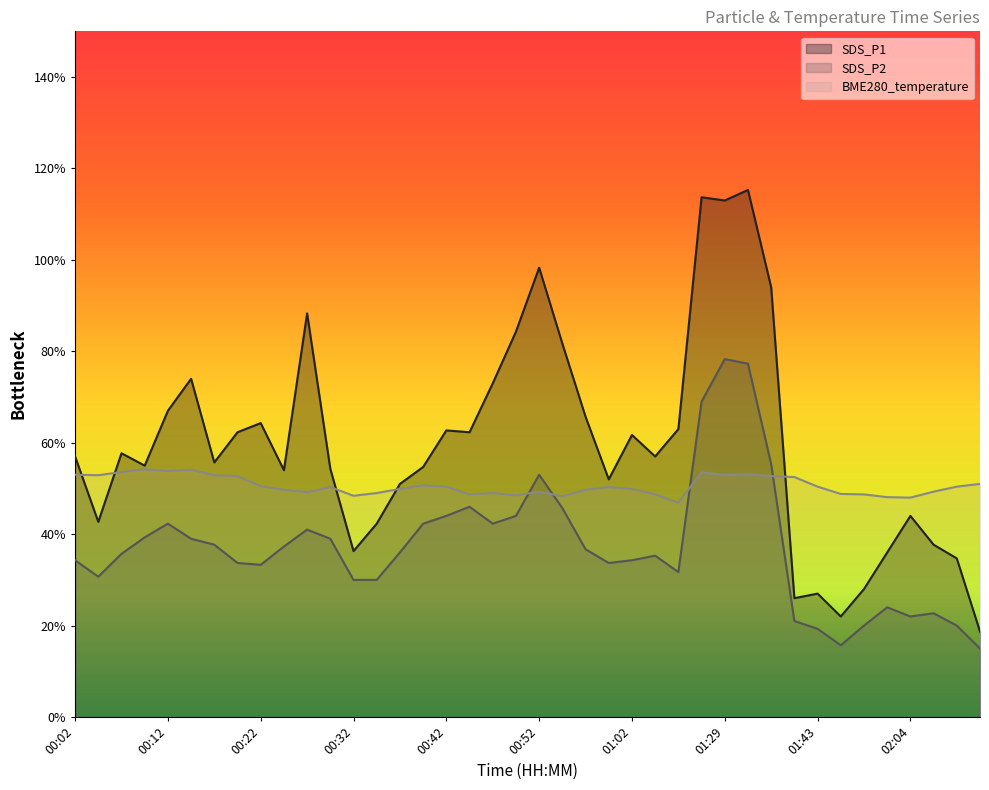

What is the label of the 15th point from the right?

01:04